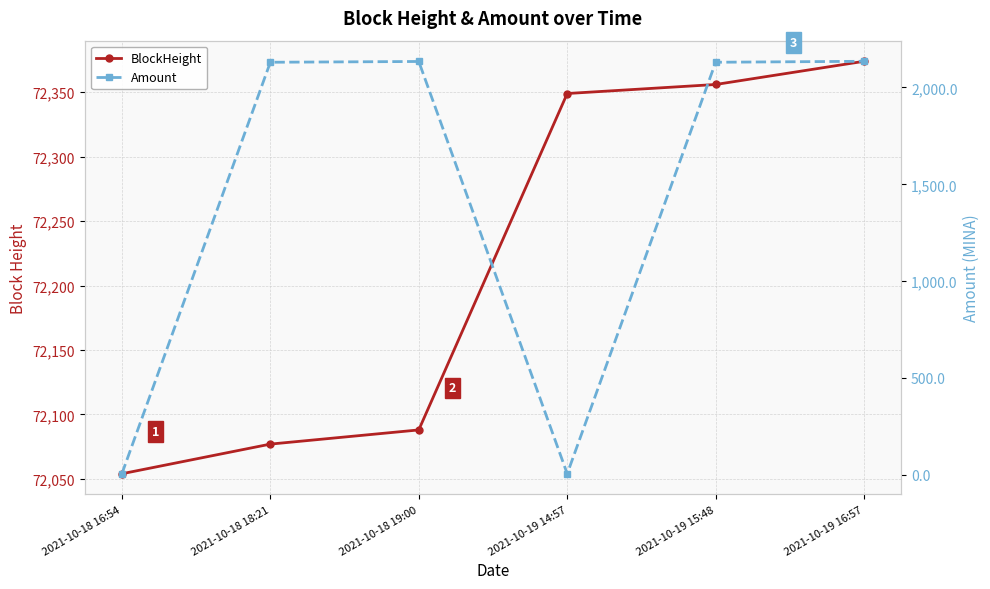

The value of BlockHeight at 2021-10-19 15:48 is 97511.9. True or false?

False